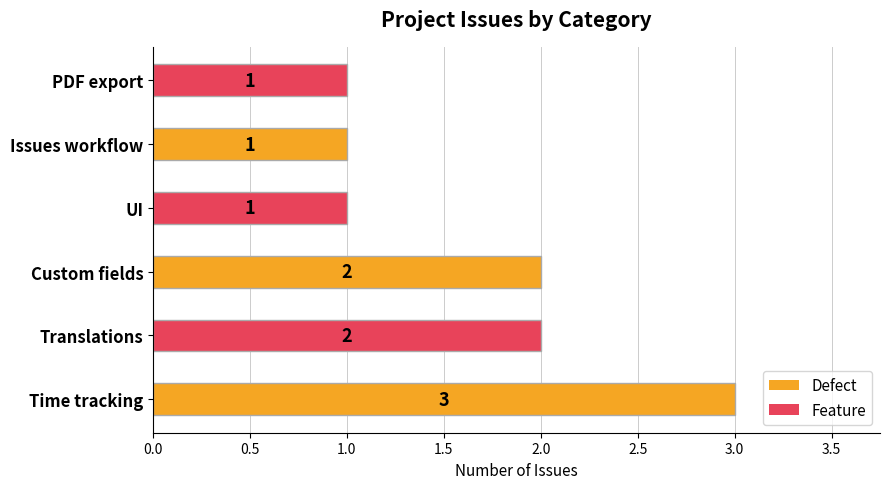

At which category does the chart reach its peak across all series?

Time tracking